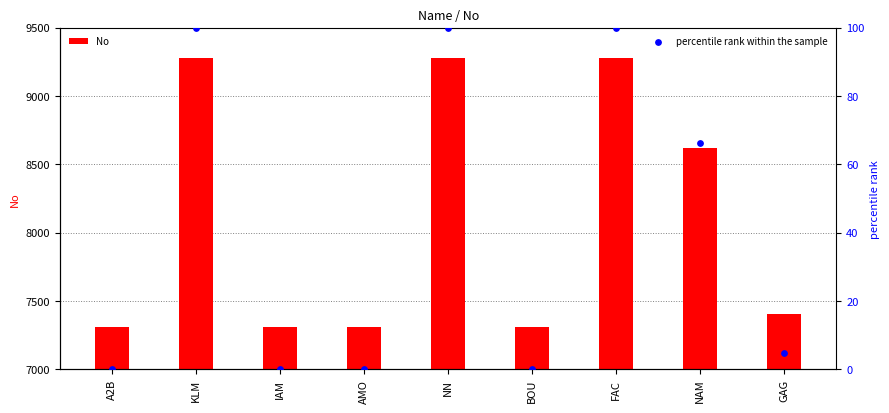

Which series contains the lowest Y value?

percentile rank within the sample